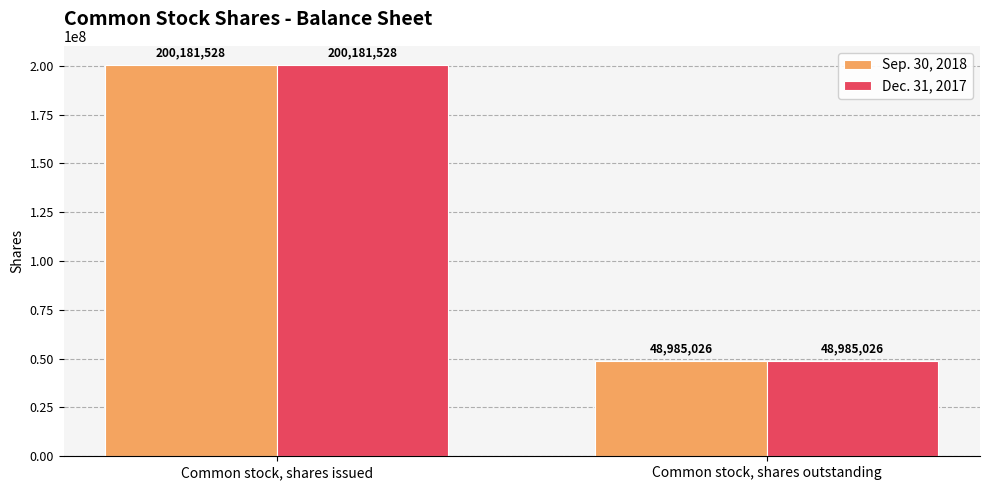

What is the minimum value shown in the chart?

48985026